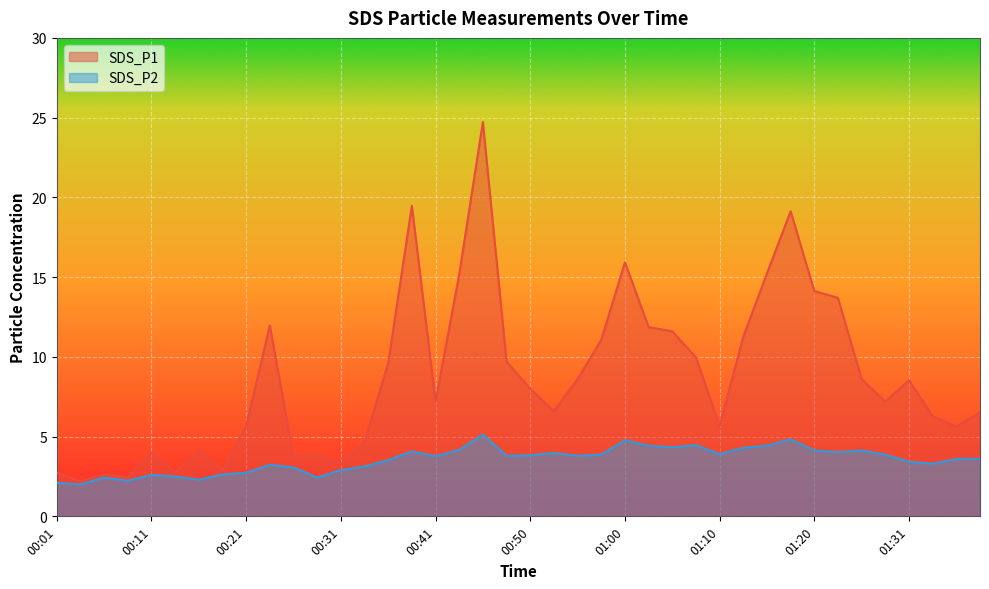

At how many categories does at least one series exceed 12?

8